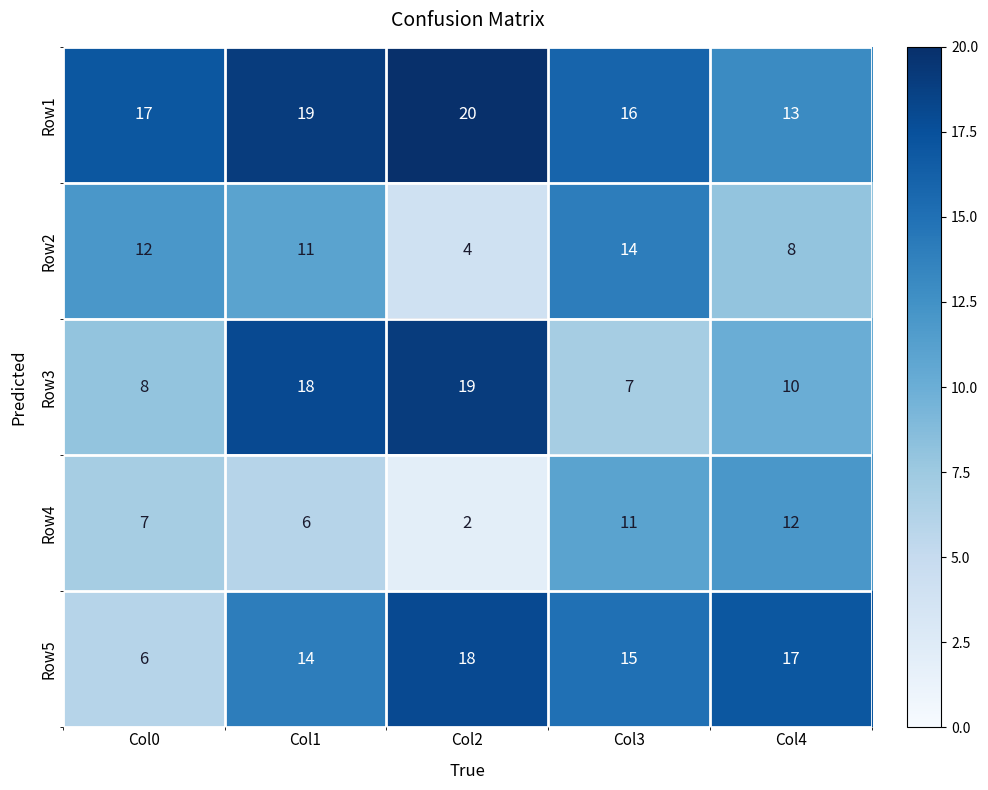

The value of Row5 at Col1 is 7. True or false?

False